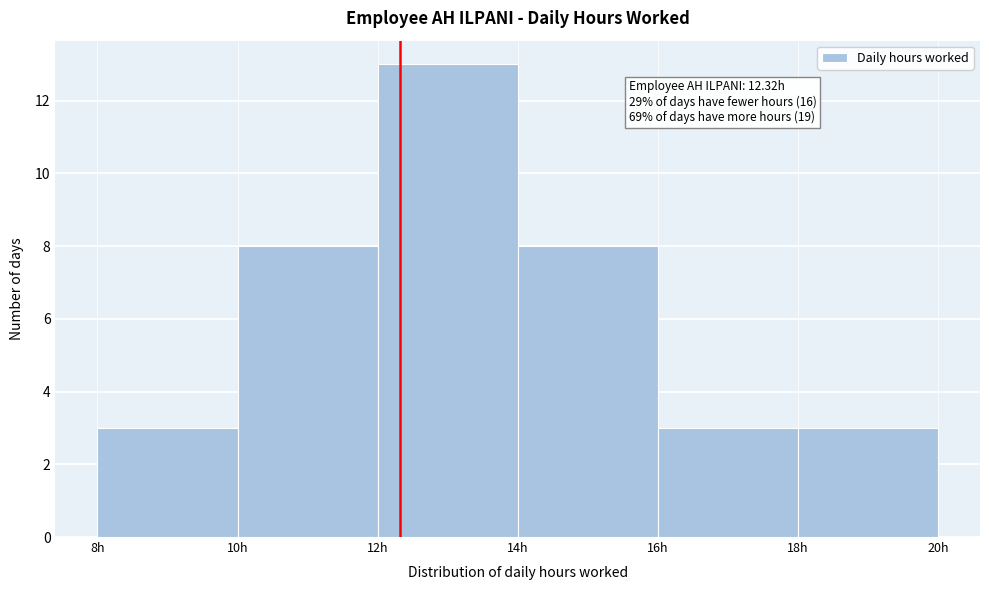

Which range on the x-axis has the tallest bar?

12 to 14